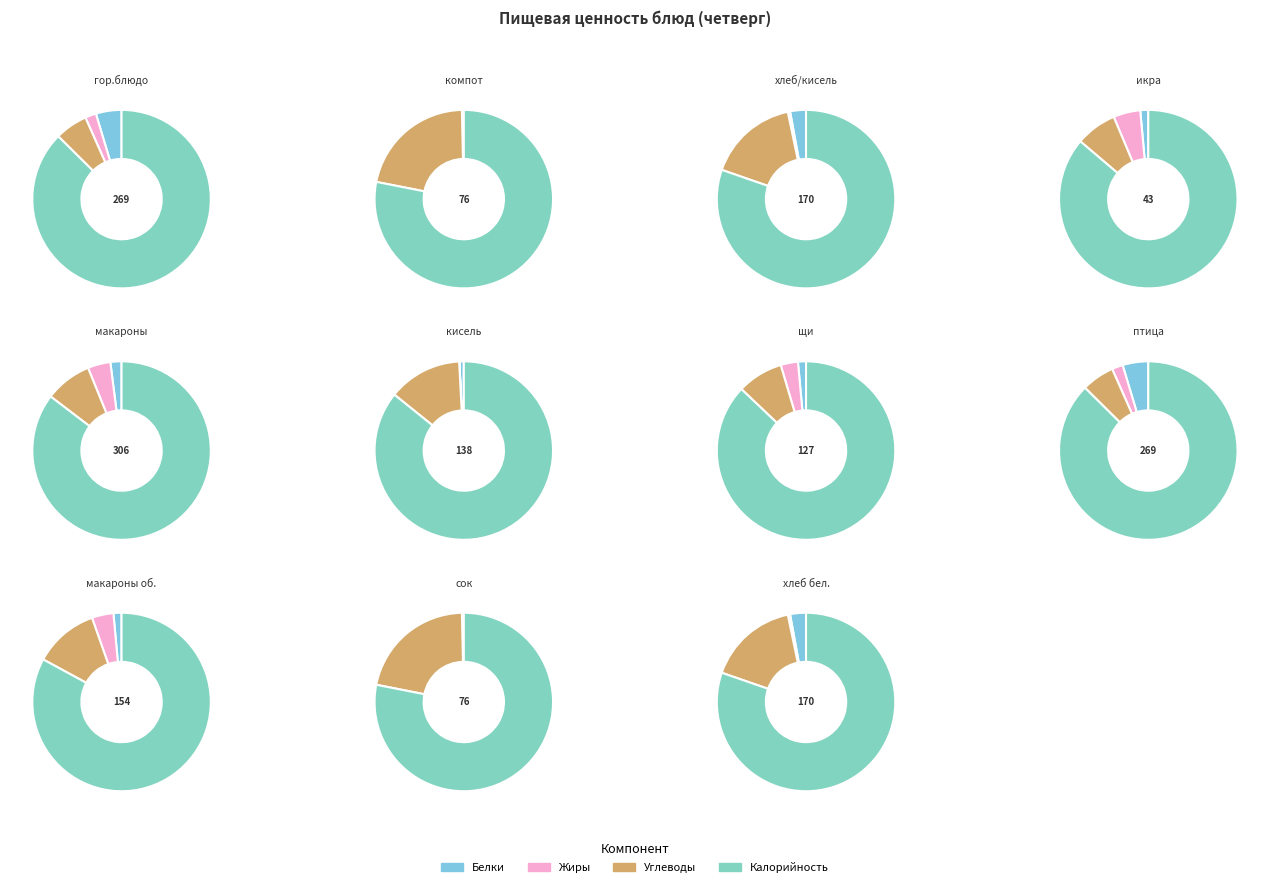

What percentage is the Обед (щи) slice, to the nearest percent?

11%